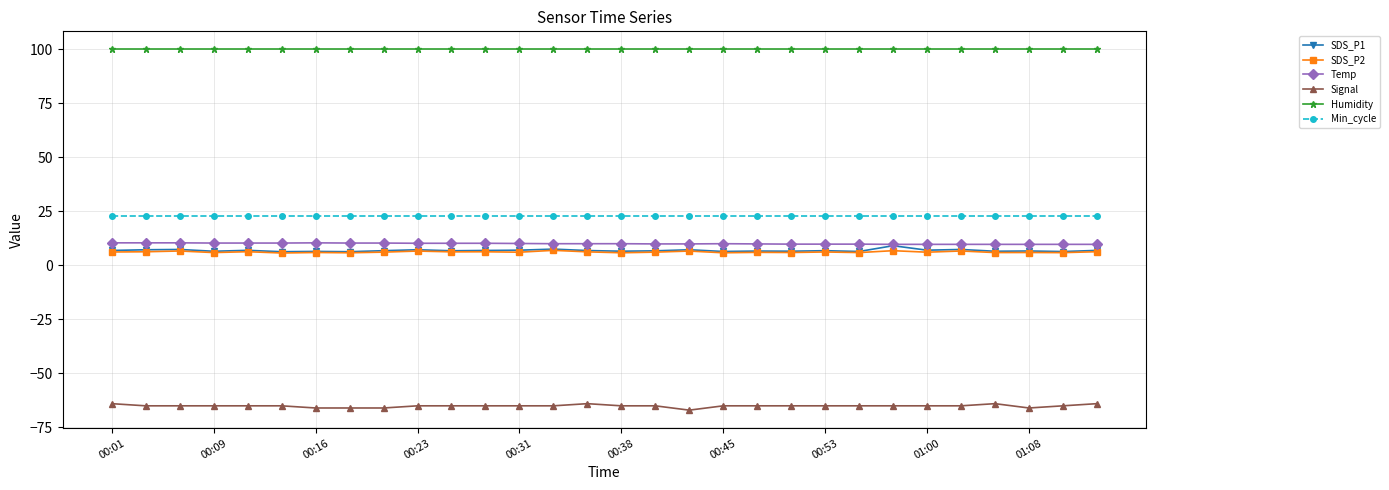

How many lines are shown in the chart?

6